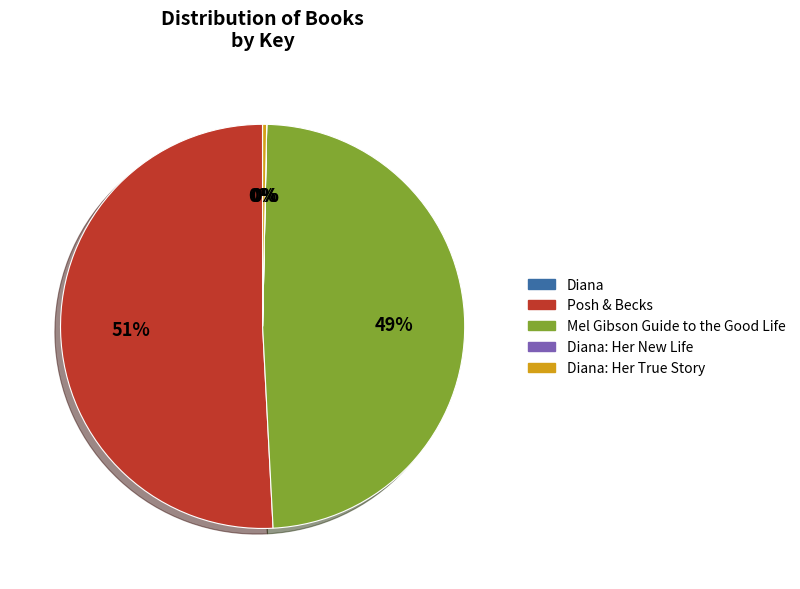

To the nearest percent, what is the average slice percentage?

20%